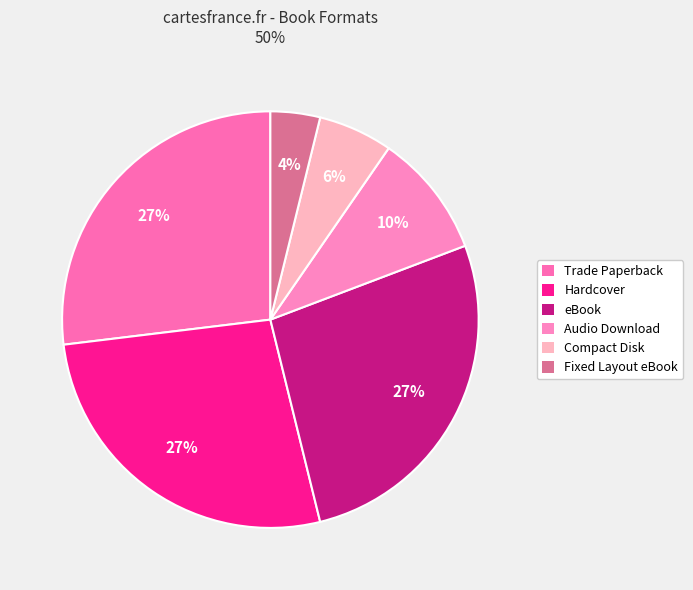

Is there any slice that represents more than half of the pie?

No